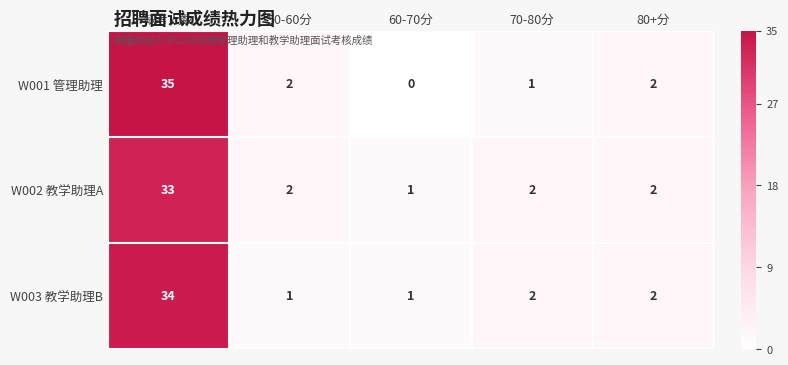

What is the greatest value displayed?

35